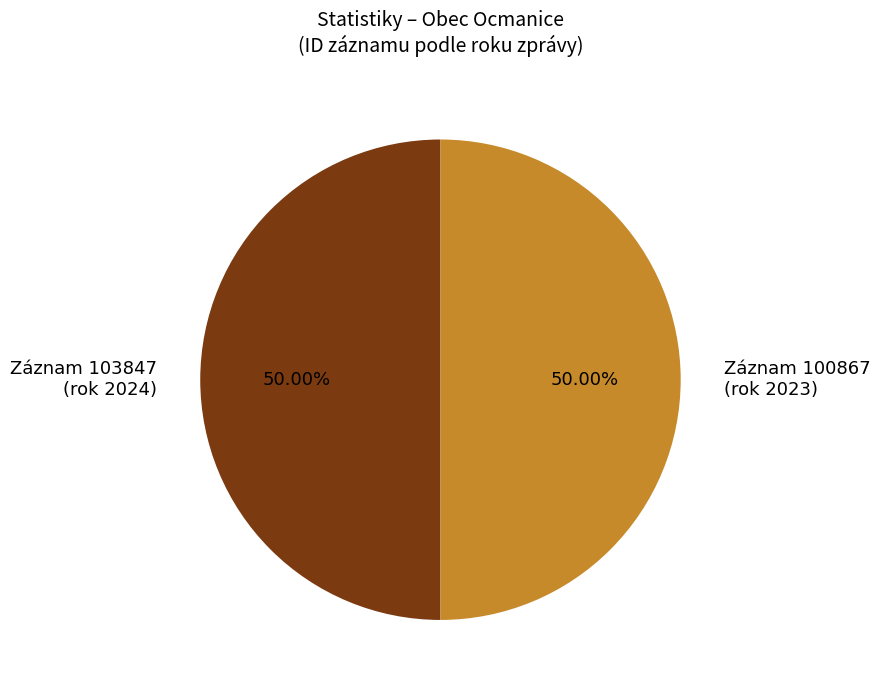

What is the ratio of the value at Záznam 100867 (rok 2023) to the value at Záznam 103847 (rok 2024)?

1.0